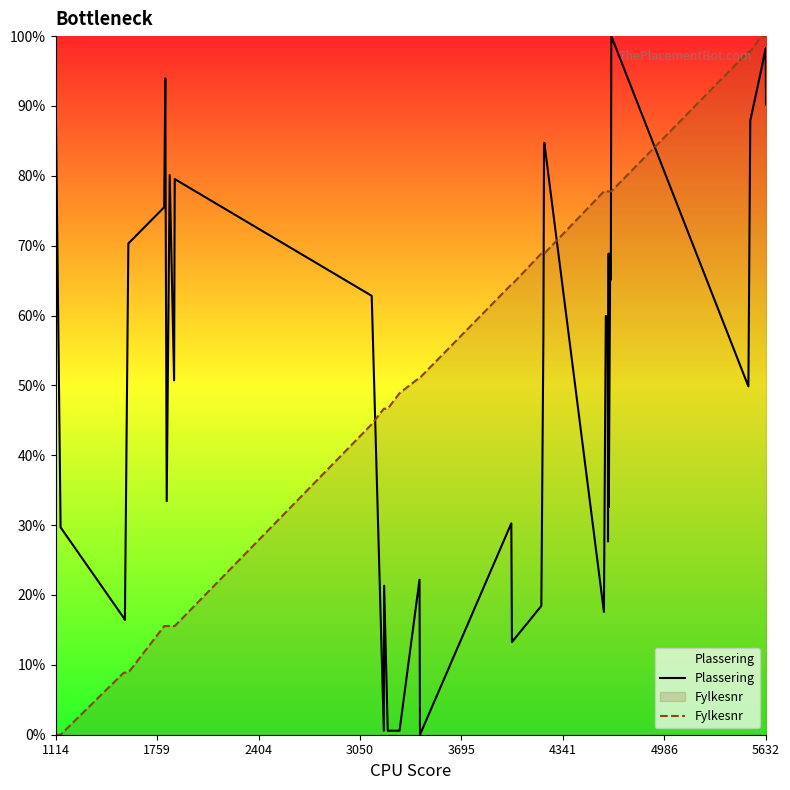

What is the maximum value for Plassering?

100.0